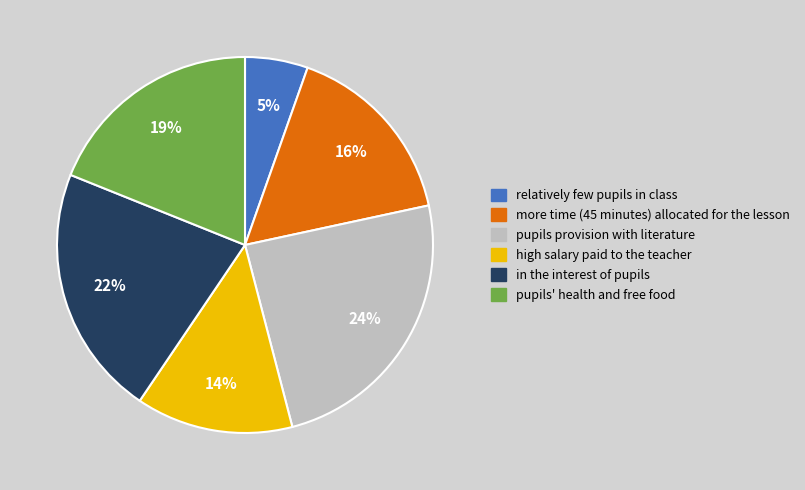

To the nearest percent, what portion does relatively few pupils in class represent?

5%